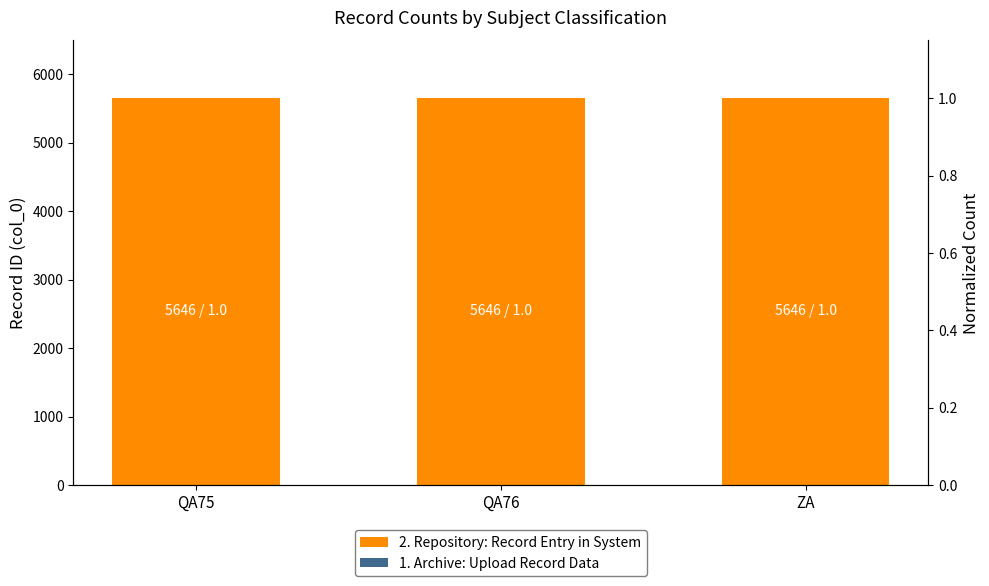

The value of 1. Archive: Upload Record Data at QA75 is 0.6. True or false?

True